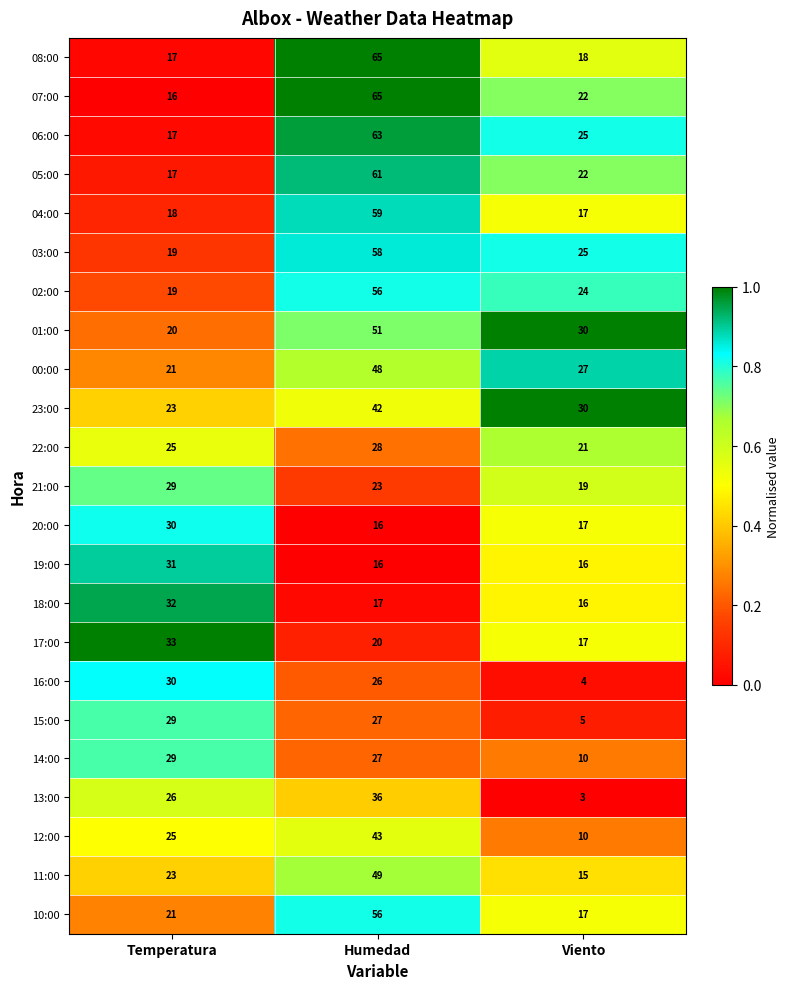

Which series has the widest spread of values?

07:00